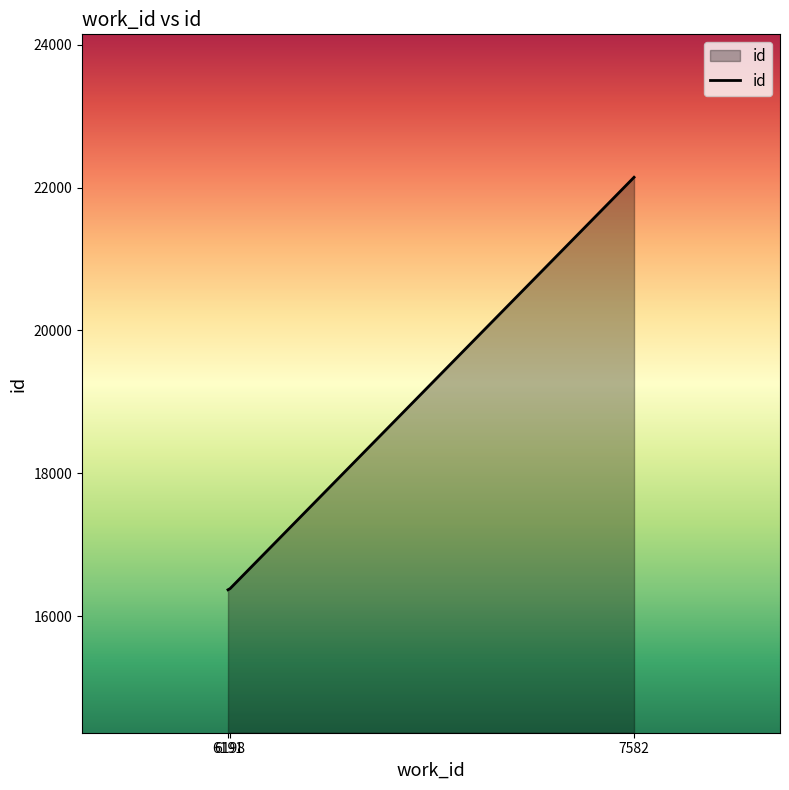

What is the change in value from 6191 to 7582?

+5771